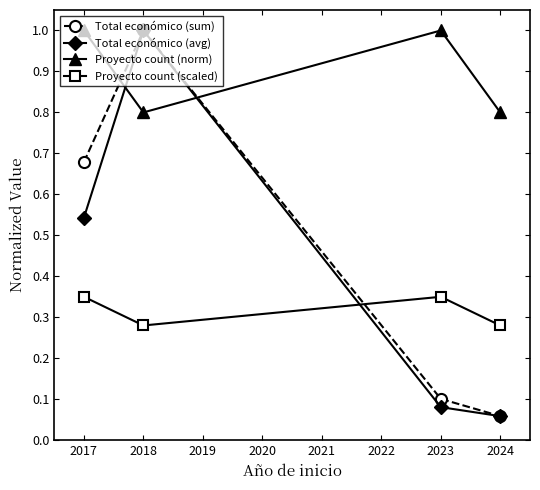

In Proyecto count (norm), how many points are lower than both neighbors (excluding endpoints)?

1